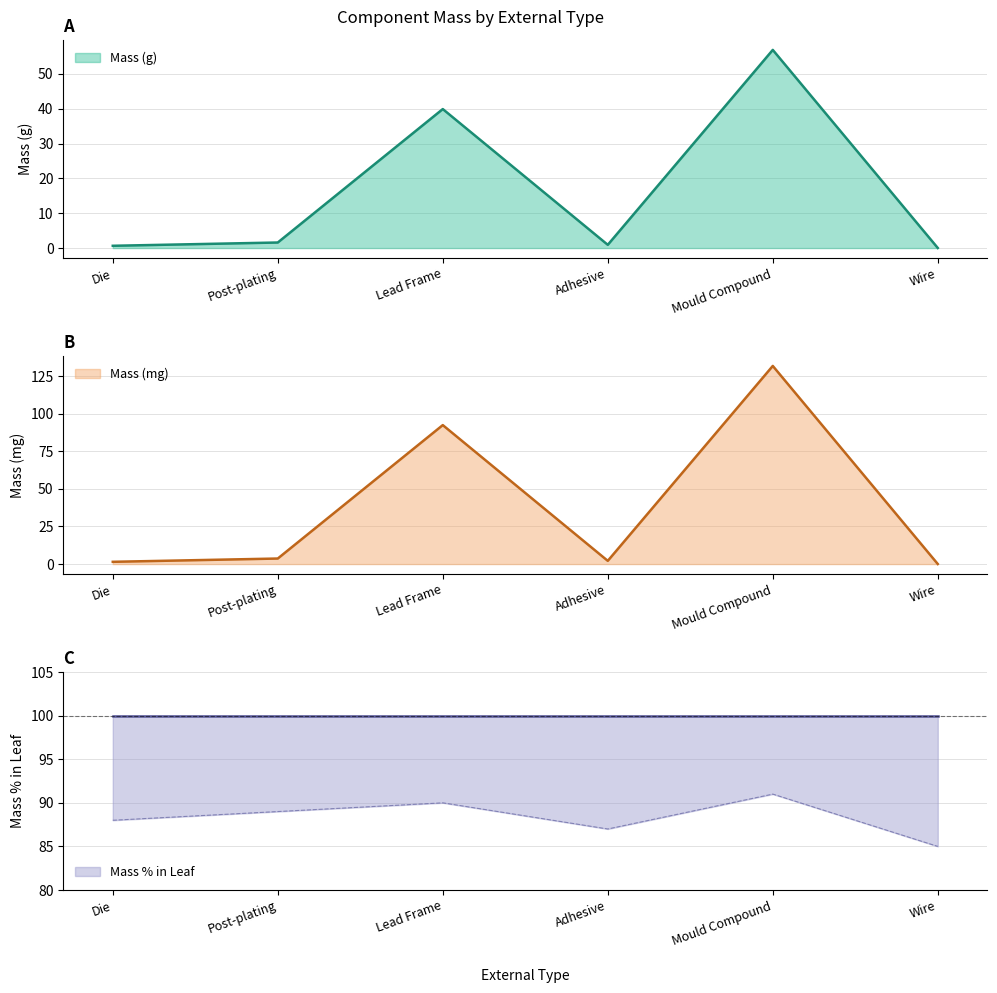

True or false: Massmg and Mass intersect in this chart.

False